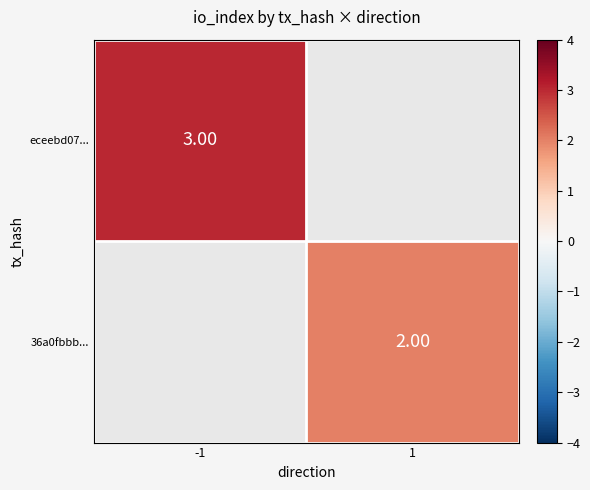

Which category has the lowest value across all series?

1